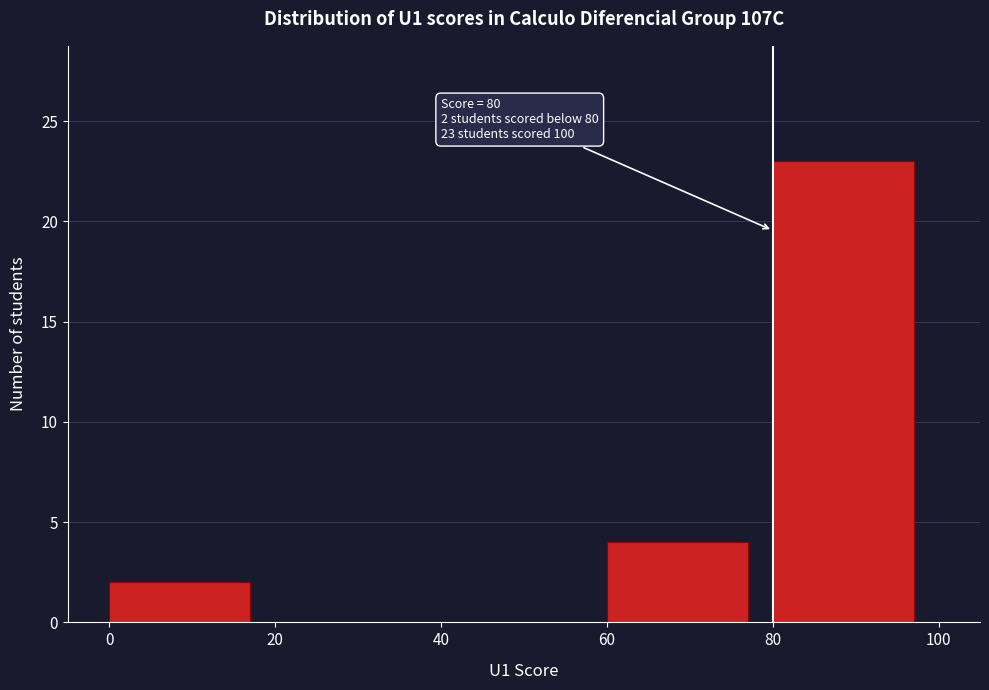

Over which range of the x-axis is the bar tallest?

80 to 100